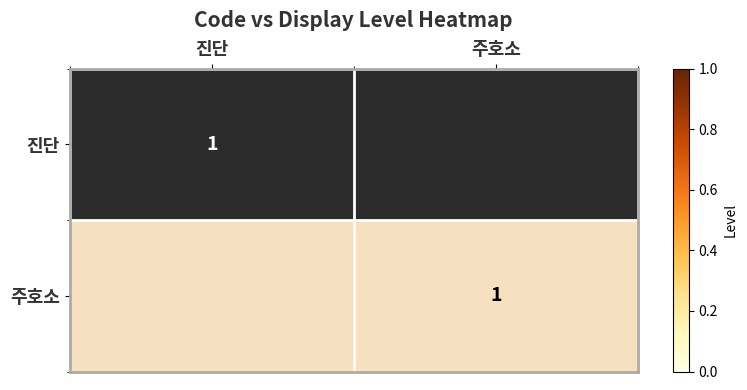

The value of 주호소 at 주호소 is 1. True or false?

True